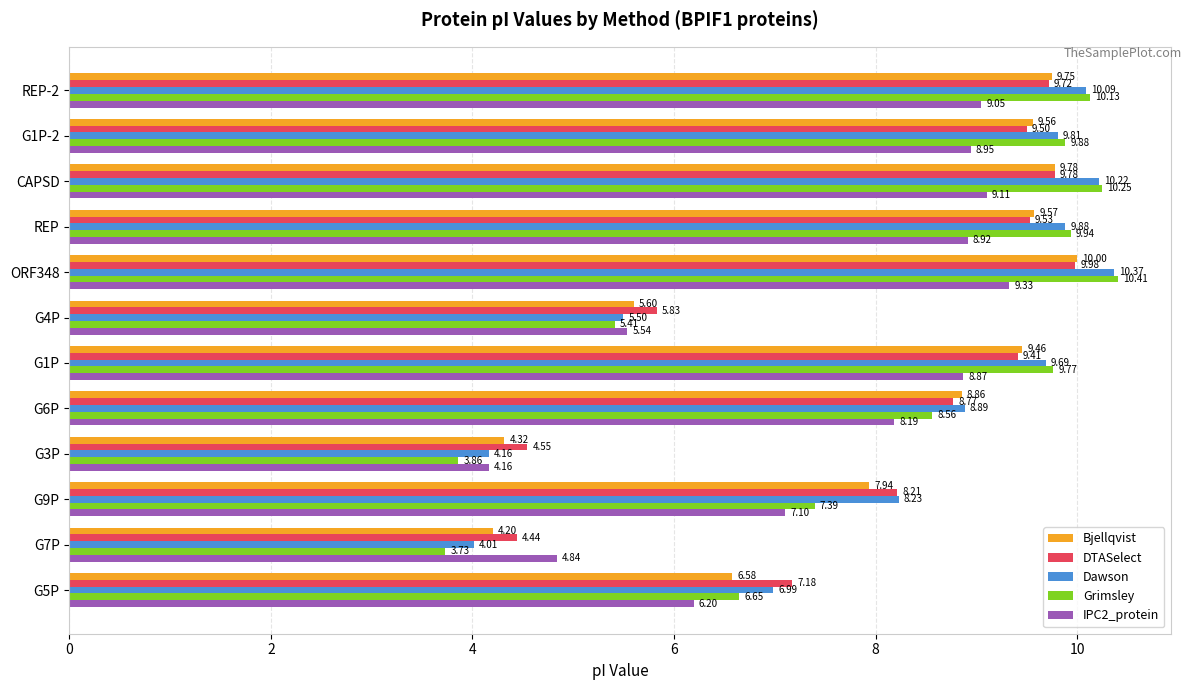

Which series has the largest total across all categories?

Dawson